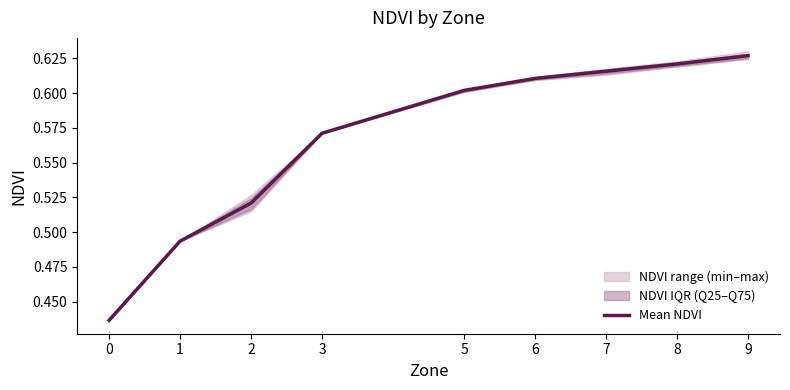

The Mean NDVI series shows 0.2 at 6. True or false?

False